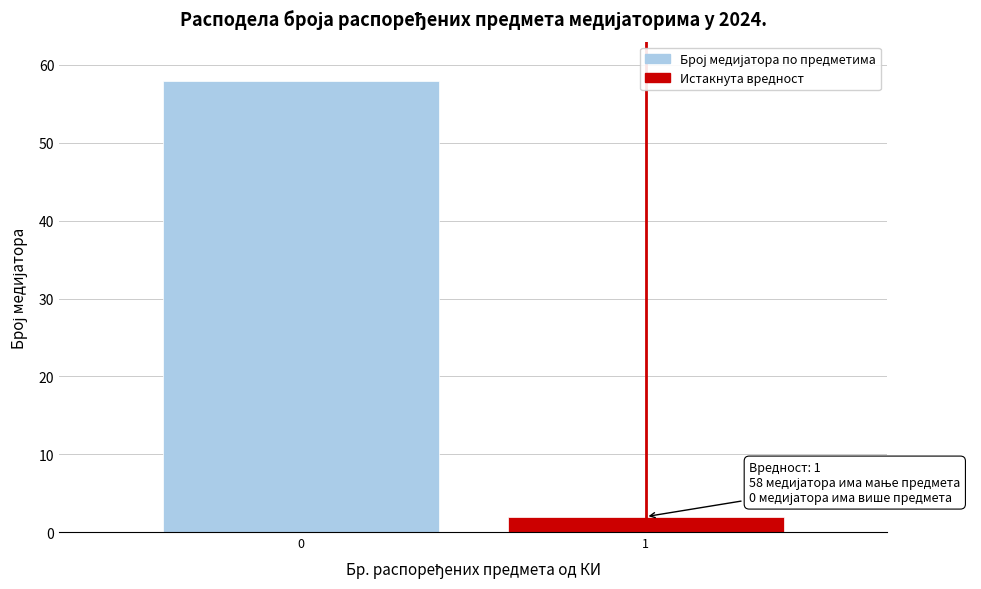

Reading left to right, transcribe all the data shown in this chart.

58	2